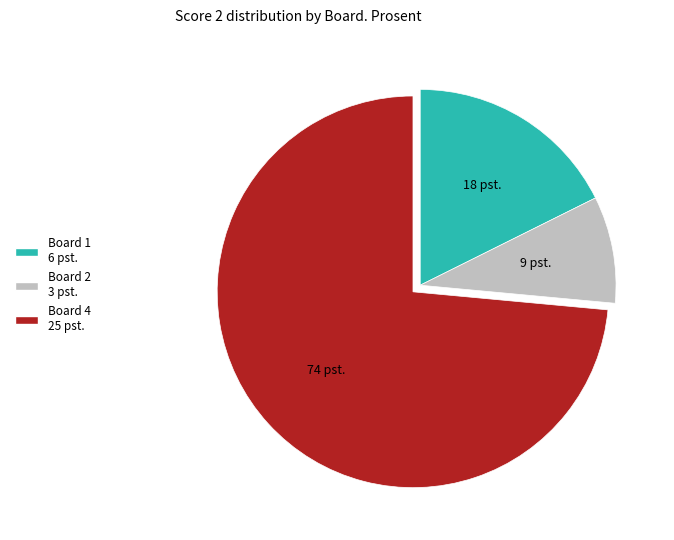

Which slice is the smallest?

Board 2 3 pst.